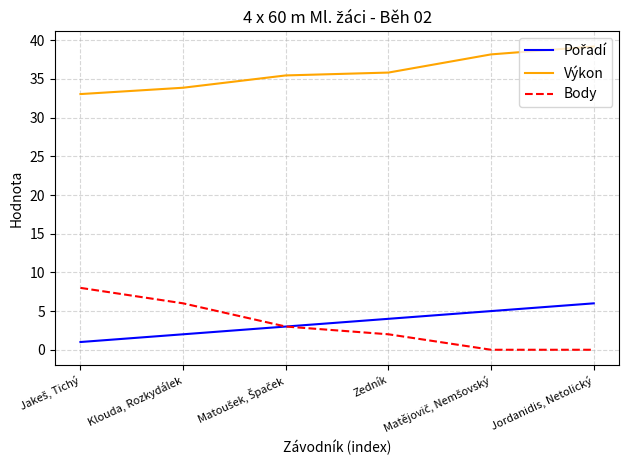

True or false: Body and Výkon intersect in this chart.

False